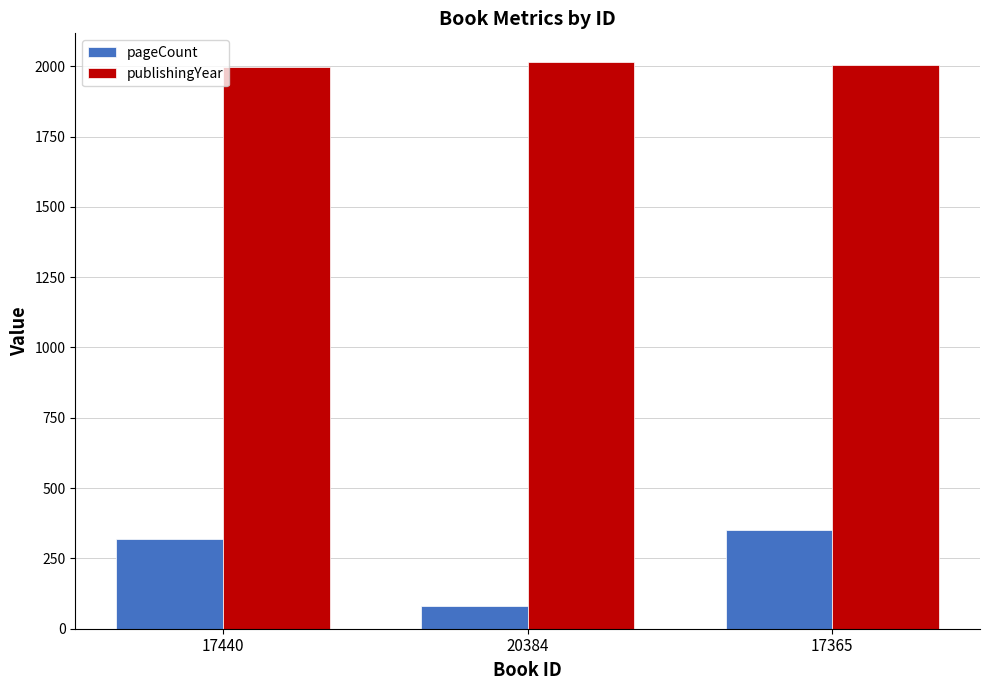

What is the greatest value displayed?

2016